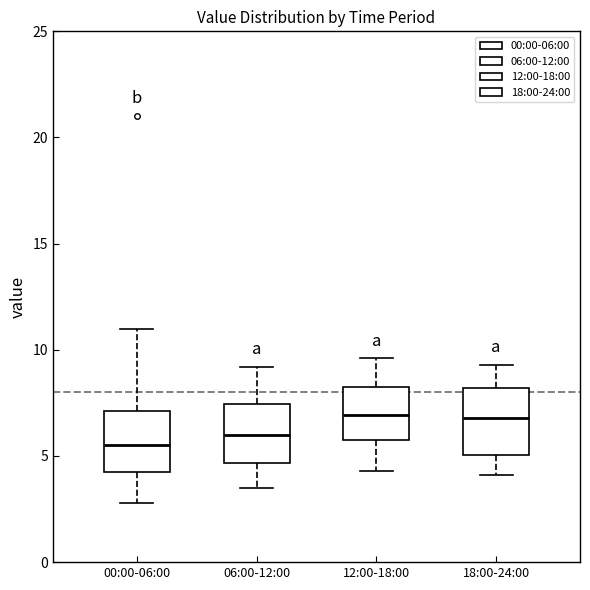

Reading left to right, transcribe this box plot: for each box, give where its median line is, the range the box spans, and where its two whiskers end, as read against the y-axis. The values are not printed on the chart, so give them approximately, as read against the axis.

00:00-06:00: median 5.5, box 4.5 to 7.0, whiskers 3.0 to 11.0
06:00-12:00: median 6.0, box 4.5 to 7.5, whiskers 3.5 to 9.0
12:00-18:00: median 7.0, box 6.0 to 8.5, whiskers 4.5 to 9.5
18:00-24:00: median 7.0, box 5.0 to 8.0, whiskers 4.0 to 9.5